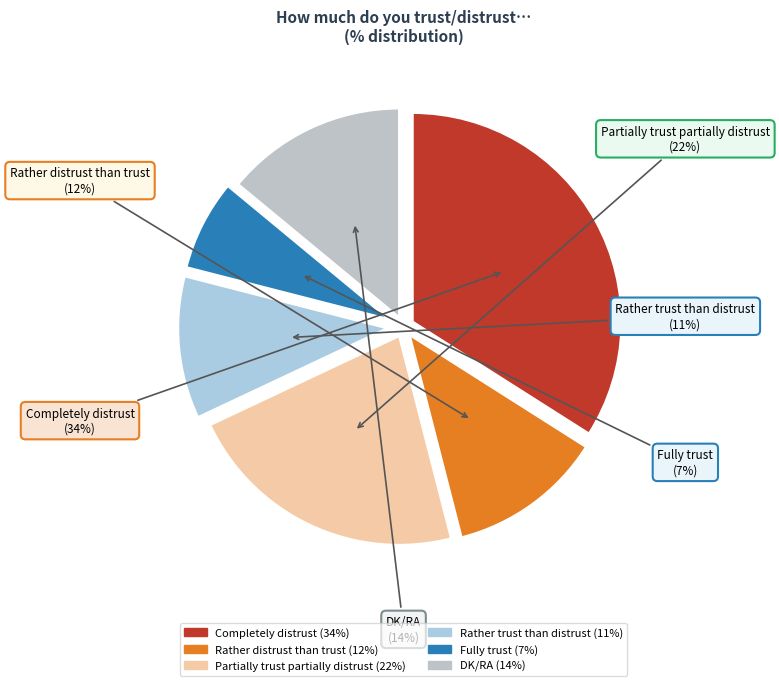

Rank the categories by value from lowest to highest.

Fully trust, Rather trust than distrust, Rather distrust than trust, DK/RA, Partially trust partially distrust, Completely distrust